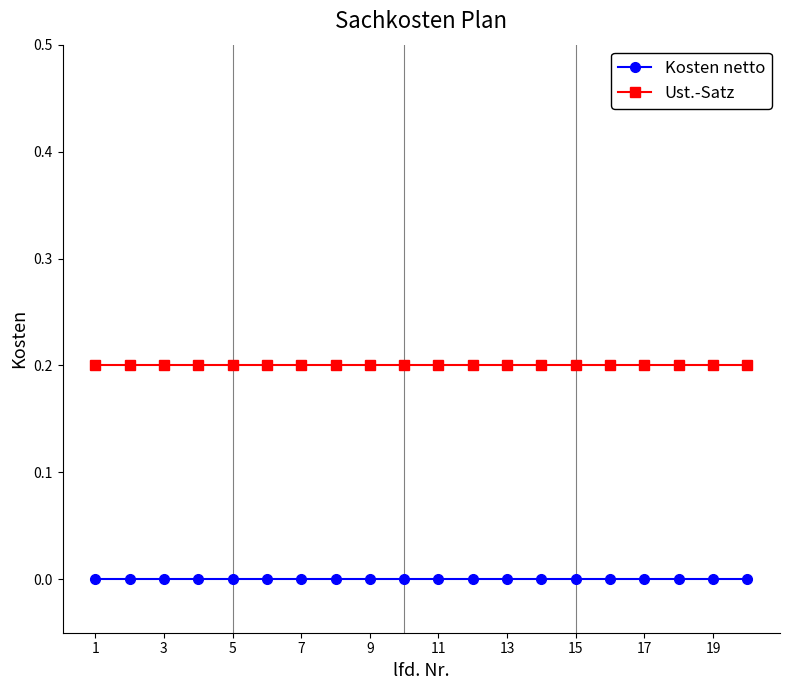

Does the chart display data point markers on the line(s)?

Yes